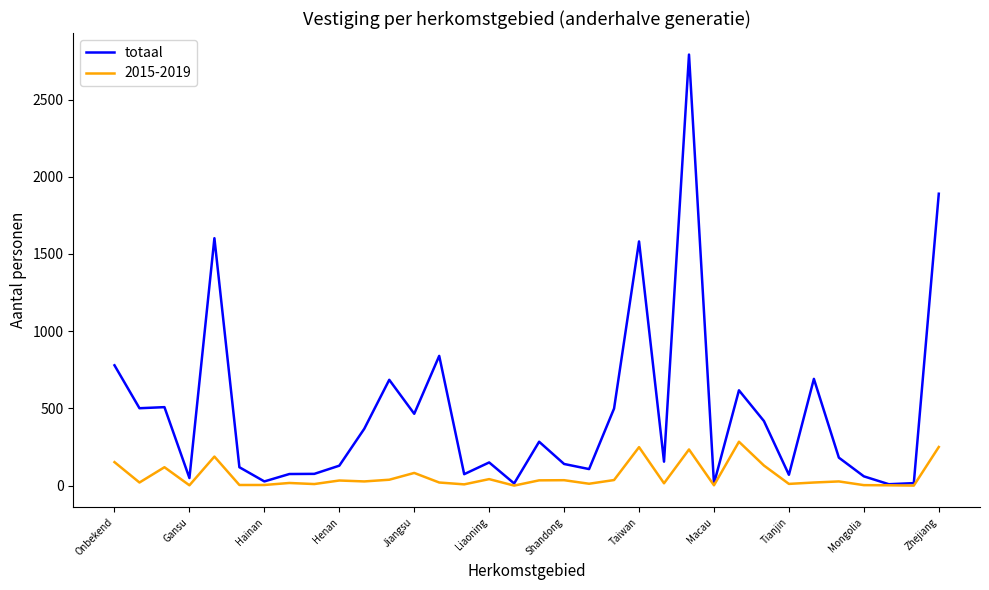

Which series has the largest total across all categories?

totaal